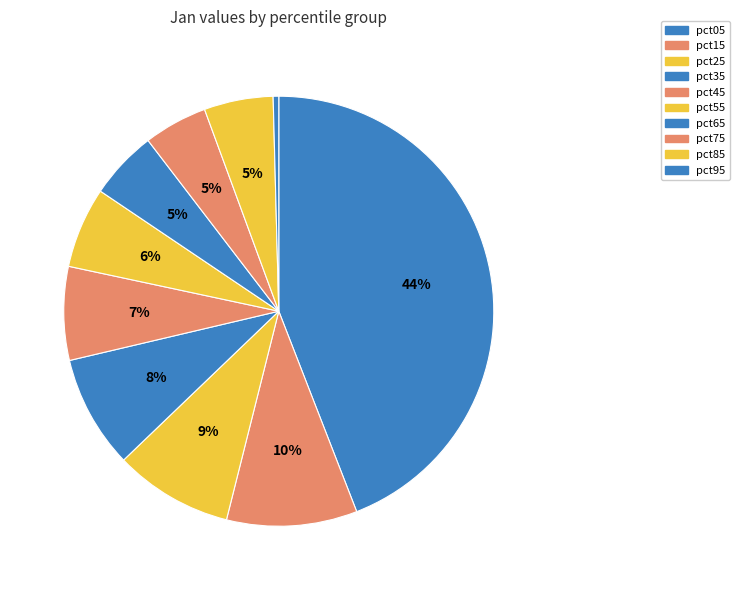

Between pct05 and pct15, which is larger?

pct05